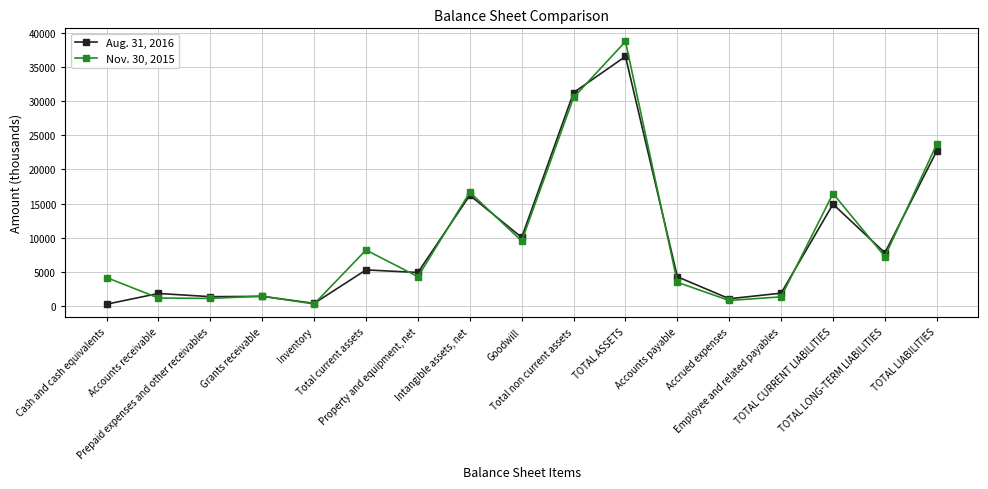

What are all the series names shown in the legend?

Aug. 31, 2016, Nov. 30, 2015